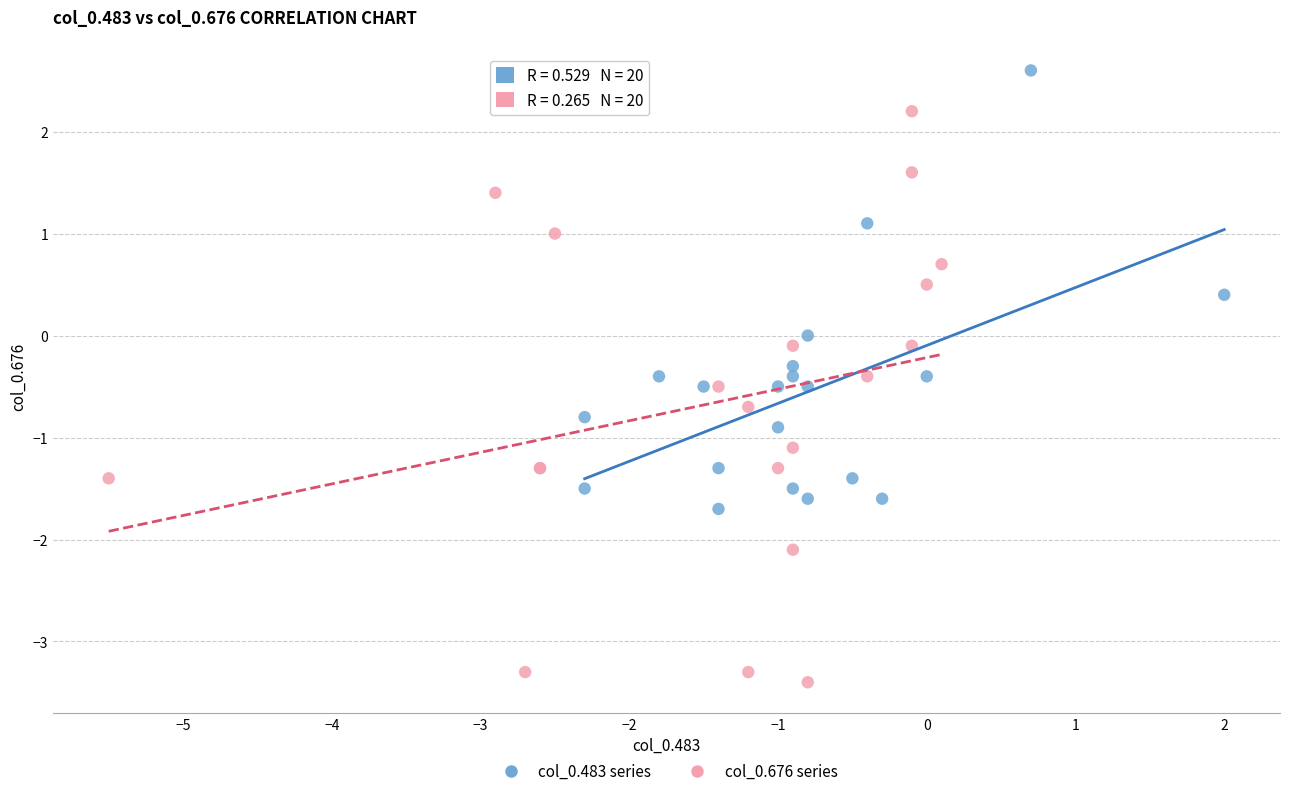

Which series has the widest spread of Y values?

col_0.676 series